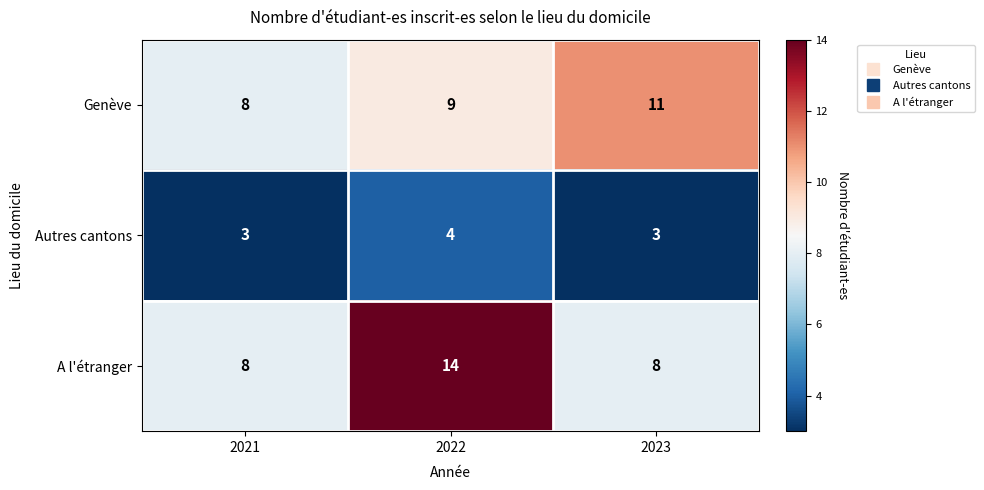

True or false: A l'étranger has a value of 5 at 2021.

False